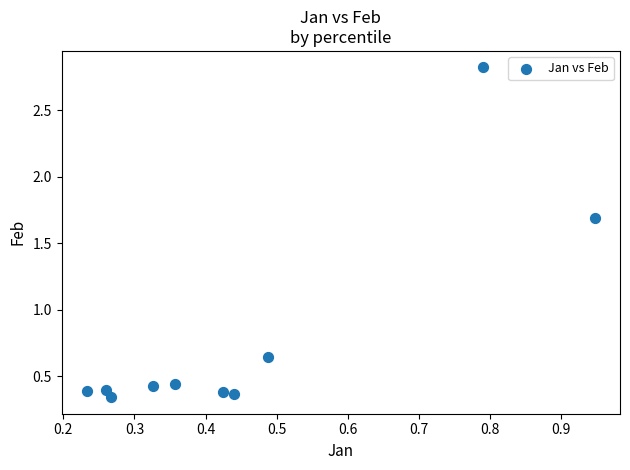

What is the range of Y values (max minus min)?

2.5